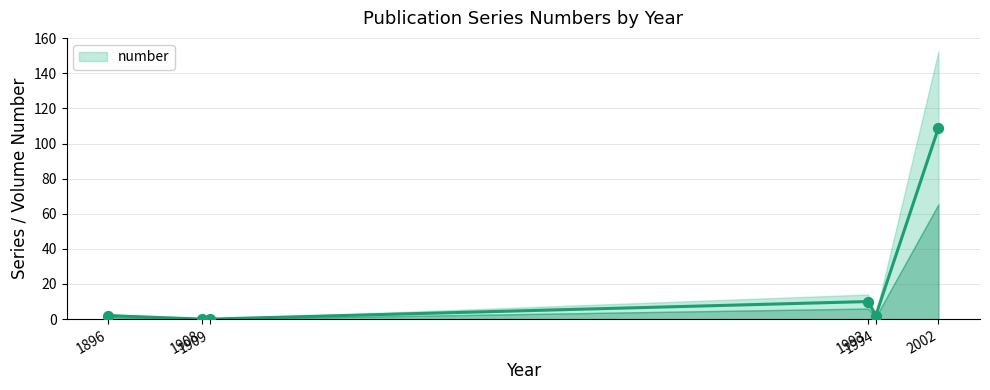

Which has a higher value, 1896 or 1994?

1896